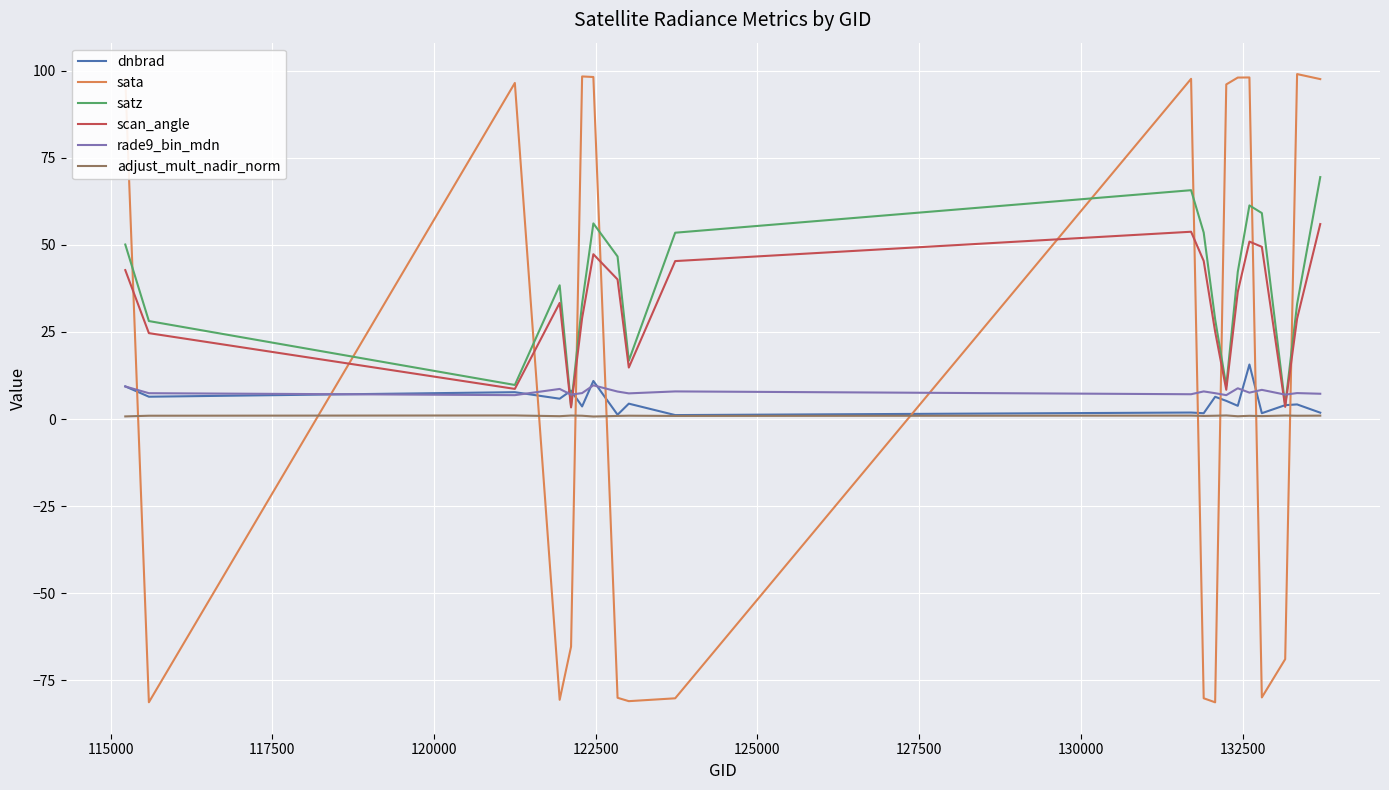

What is the minimum value for sata?

-81.3